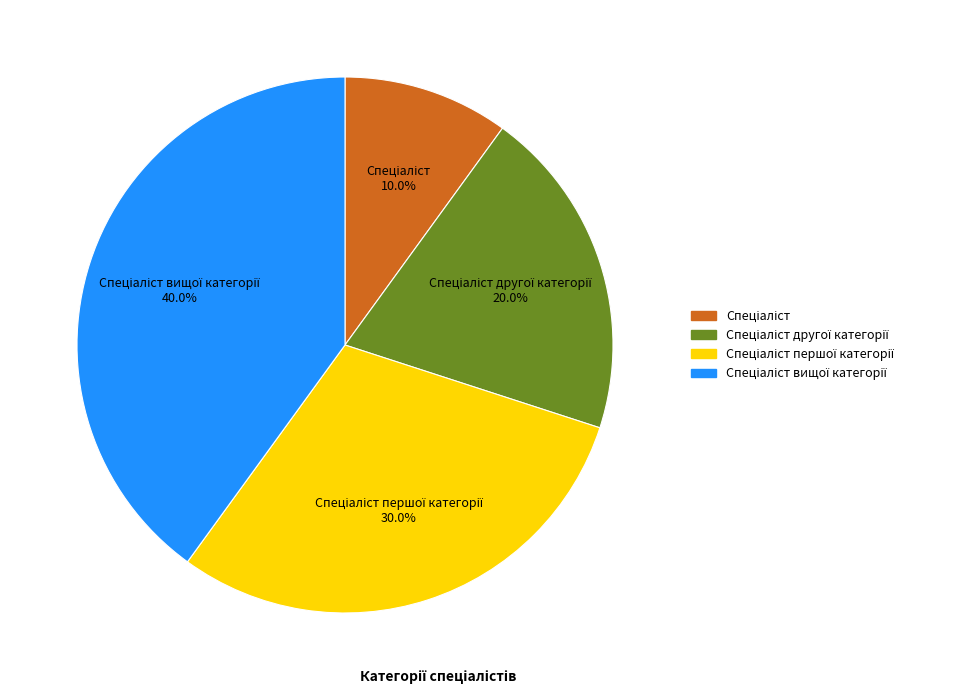

Is there any slice that represents more than half of the pie?

No